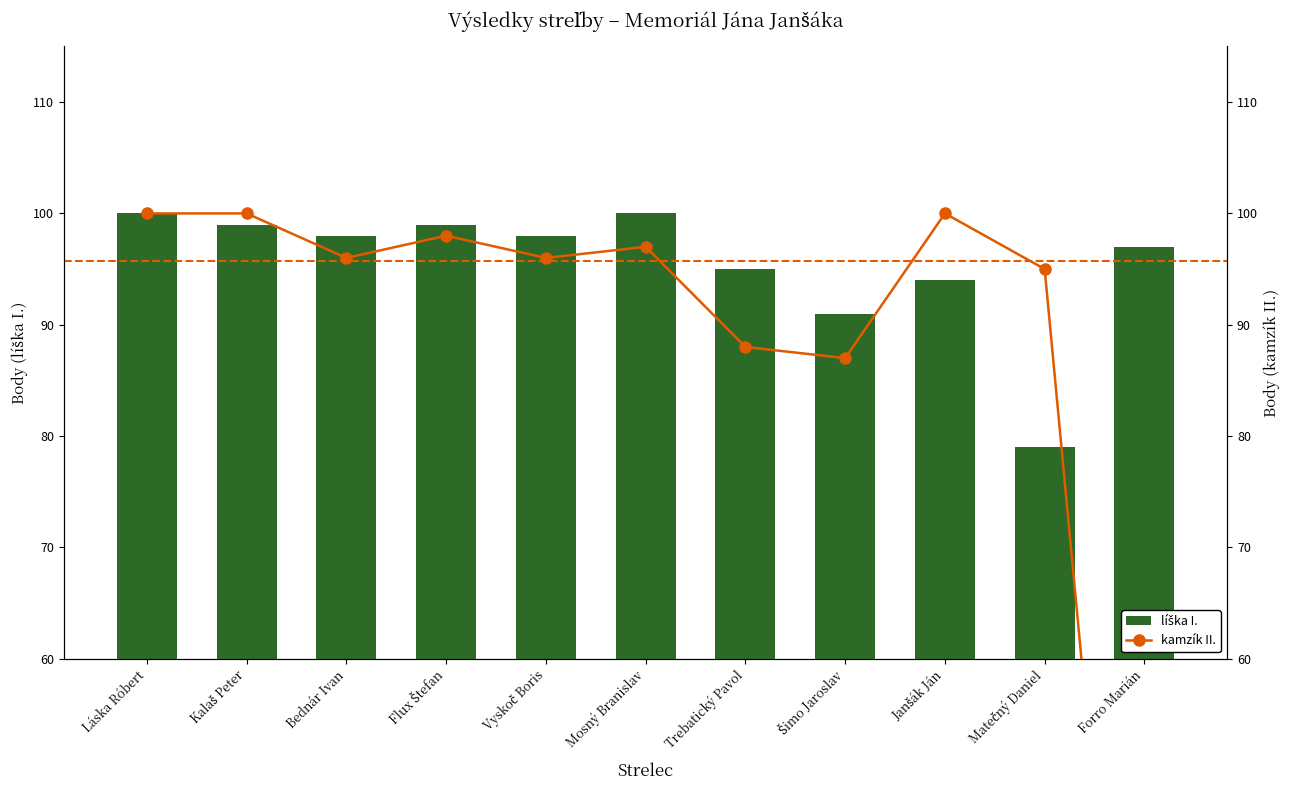

Reading left to right, extract all data points from this chart.

líška I.: 100	99	98	99	98	100	95	91	94	79	97
kamzík II.: 100	100	96	98	96	97	88	87	100	95	0